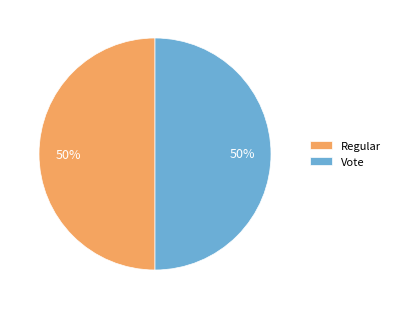

True or false: Vote accounts for 50% of the total.

True